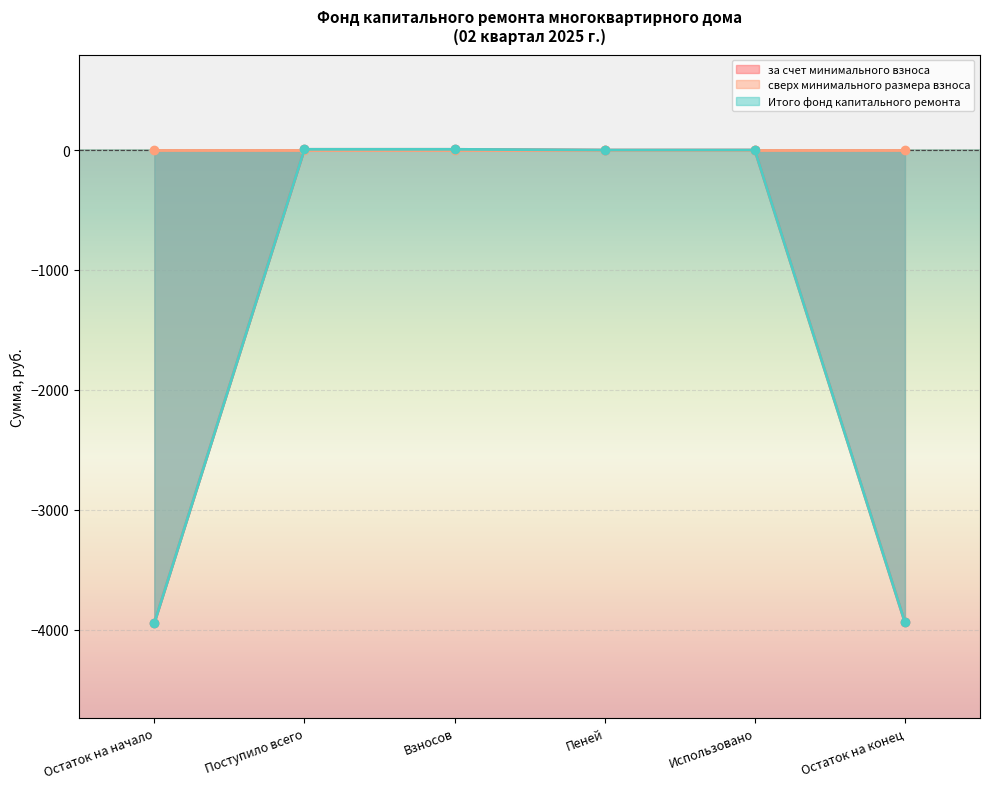

How many lines are shown in the chart?

2